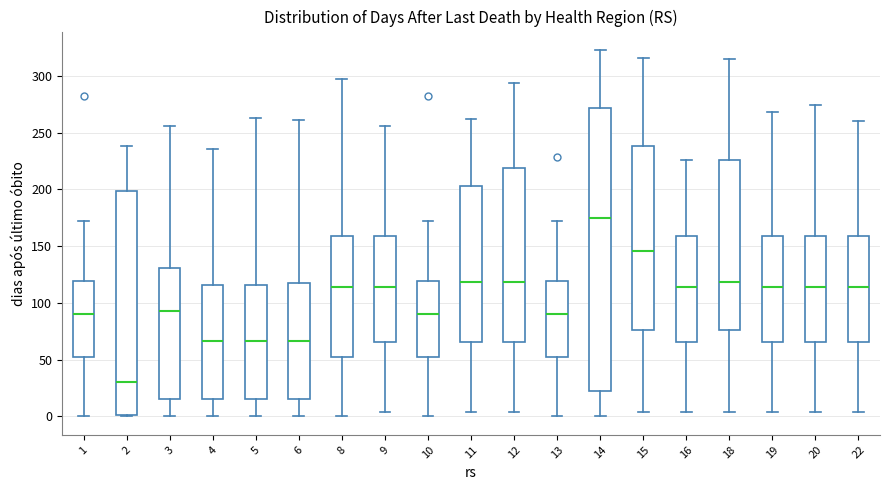

Reading left to right, transcribe this box plot: for each box, give where its median line is, the range the box spans, and where its two whiskers end, as read against the y-axis. The values are not printed on the chart, so give them approximately, as read against the axis.

1: median 90, box 55 to 120, whiskers 0 to 170
2: median 30, box 0 to 200, whiskers 0 to 240
3: median 95, box 15 to 130, whiskers 0 to 255
4: median 65, box 15 to 115, whiskers 0 to 235
5: median 65, box 15 to 115, whiskers 0 to 265
6: median 65, box 15 to 120, whiskers 0 to 260
8: median 115, box 55 to 160, whiskers 0 to 295
9: median 115, box 65 to 160, whiskers 5 to 255
10: median 90, box 55 to 120, whiskers 0 to 170
11: median 120, box 65 to 205, whiskers 5 to 260
12: median 120, box 65 to 220, whiskers 5 to 295
13: median 90, box 55 to 120, whiskers 0 to 170
14: median 175, box 20 to 270, whiskers 0 to 325
15: median 145, box 75 to 240, whiskers 5 to 315
16: median 115, box 65 to 160, whiskers 5 to 225
18: median 120, box 75 to 225, whiskers 5 to 315
19: median 115, box 65 to 160, whiskers 5 to 270
20: median 115, box 65 to 160, whiskers 5 to 275
22: median 115, box 65 to 160, whiskers 5 to 260